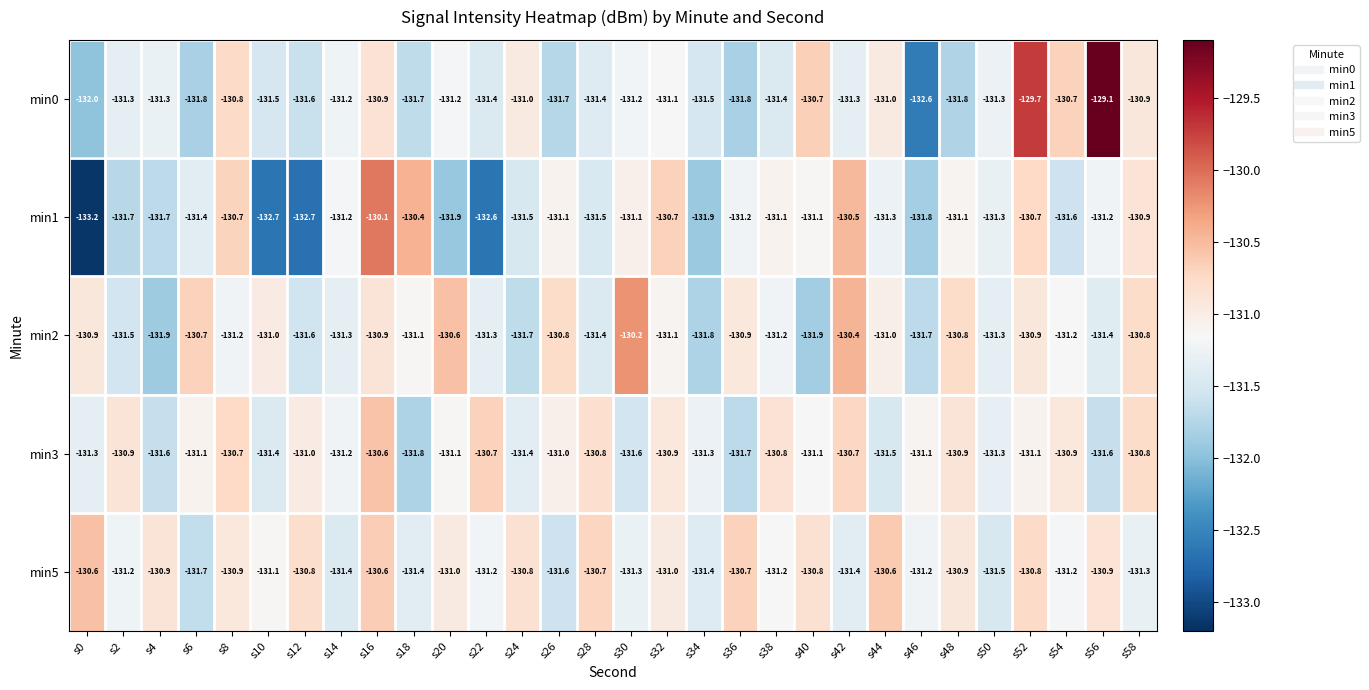

What is the total value across all series at s6?

-656.7